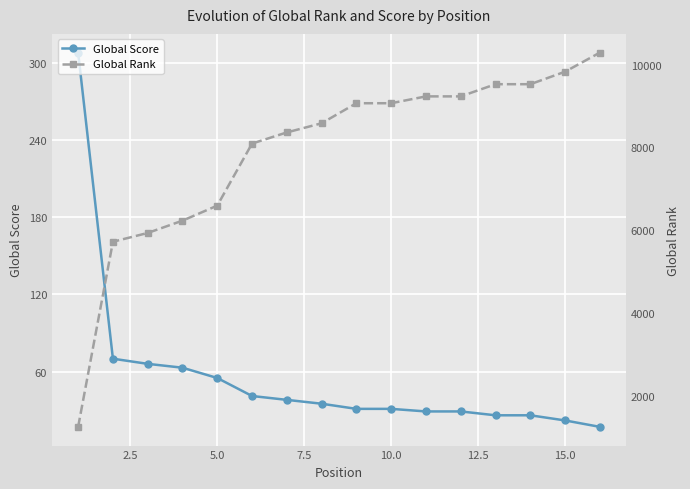

What is the difference between the maximum and second lowest values in the Global Rank series?

4566